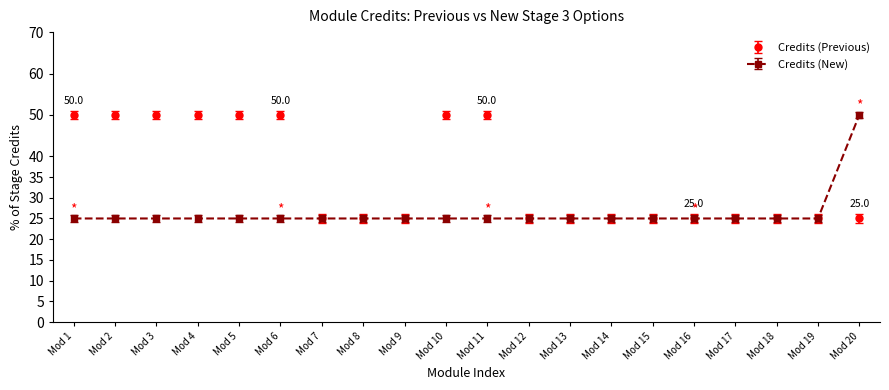

The Credits (Previous) series shows 84 at Mod 10. True or false?

False